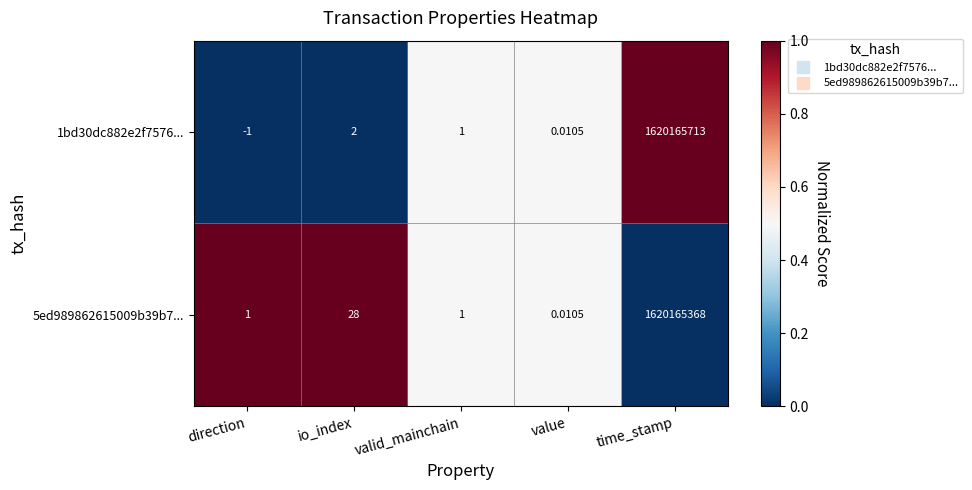

Which category has the highest value across all series?

time_stamp